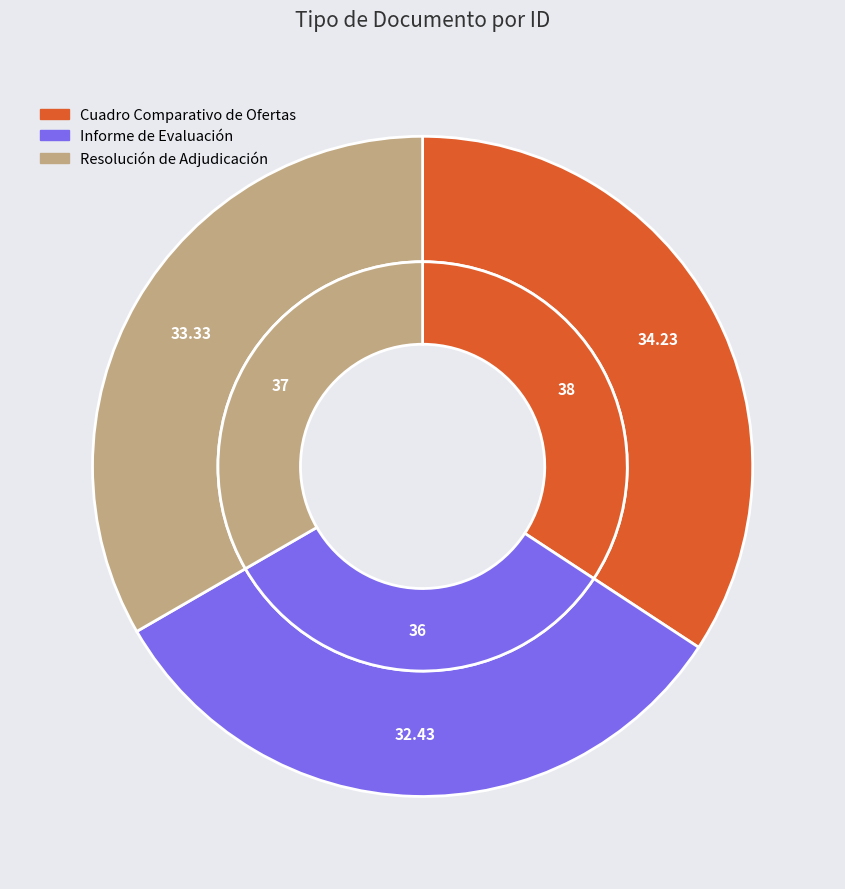

To the nearest percent, what is the difference between the Resolución de Adjudicación and Cuadro Comparativo de Ofertas slice percentages?

1%